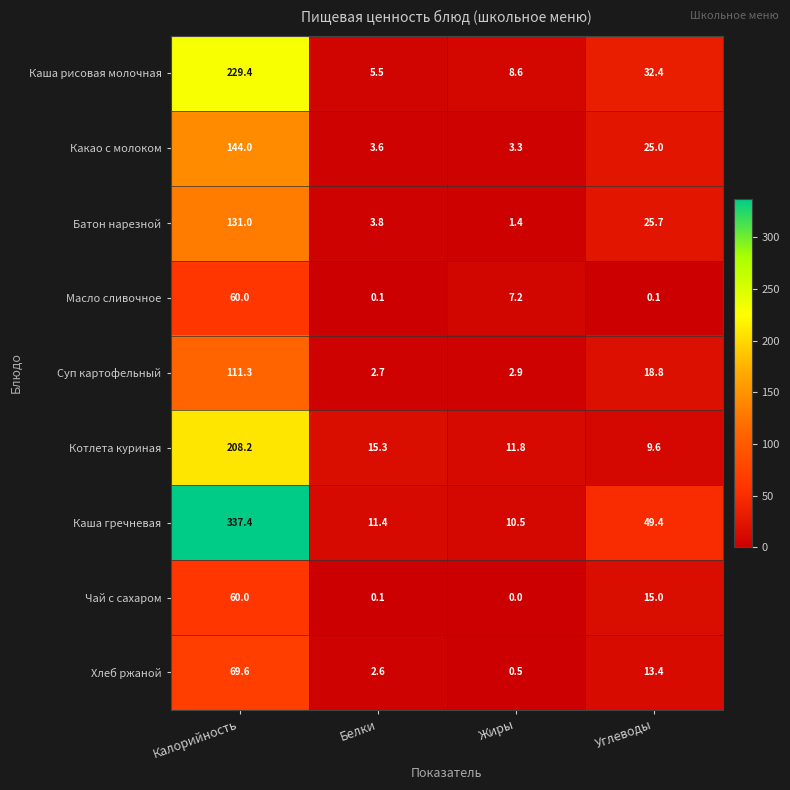

The Котлета куриная series shows 4.3 at Белки. True or false?

False